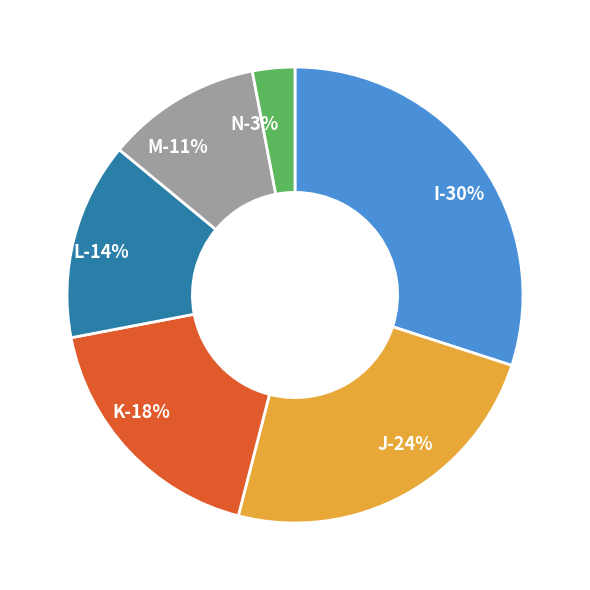

Count the number of slices in the pie.

6